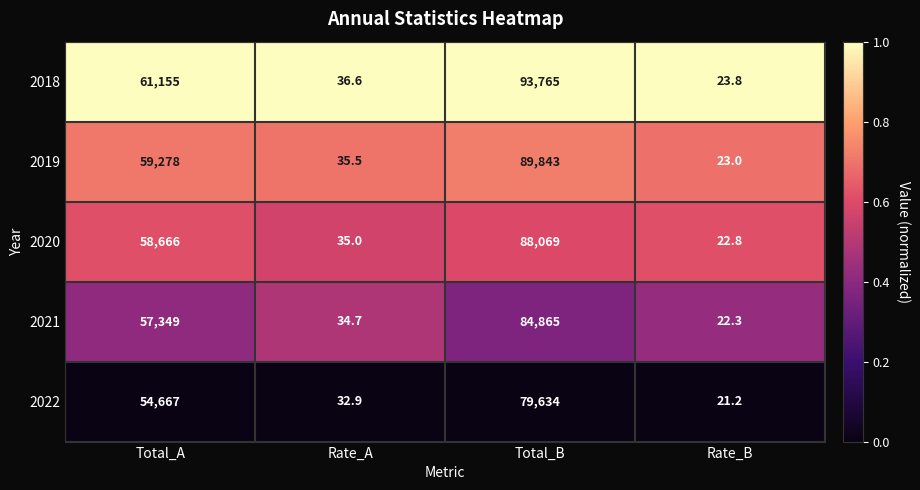

What is the minimum value for 2019?

23.0